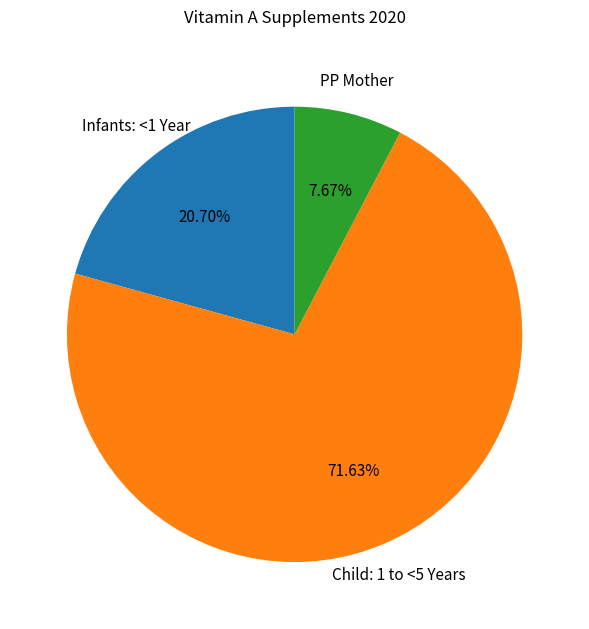

Which category accounts for the majority?

Child: 1 to <5 Years